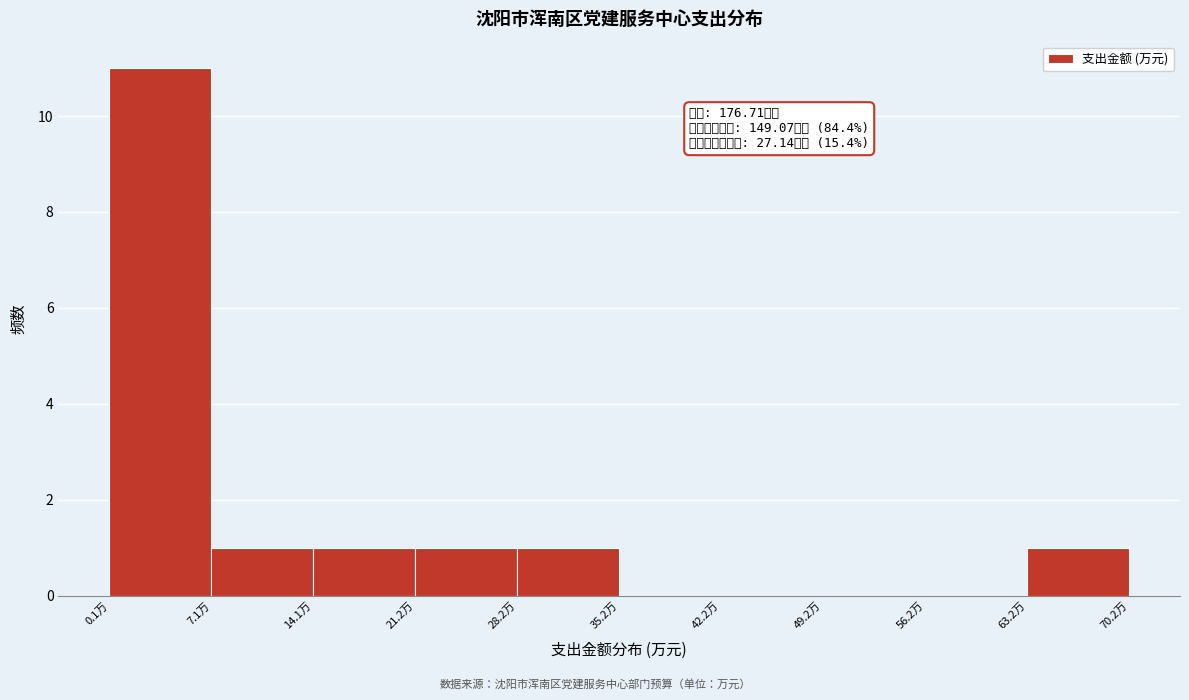

Over which range of the x-axis is the bar tallest?

0 to 7